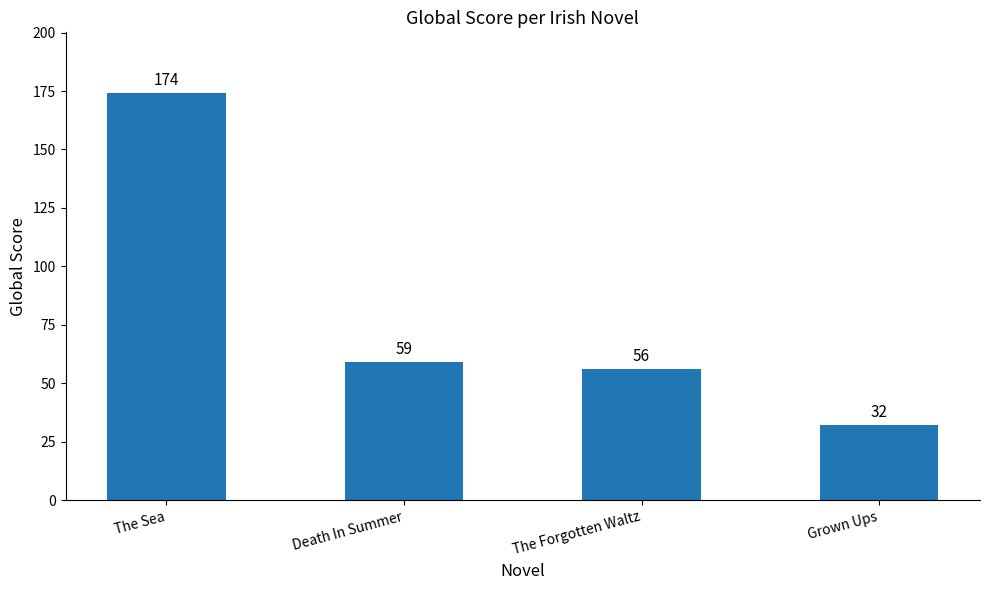

At which category does the chart reach its minimum across all series?

Grown Ups